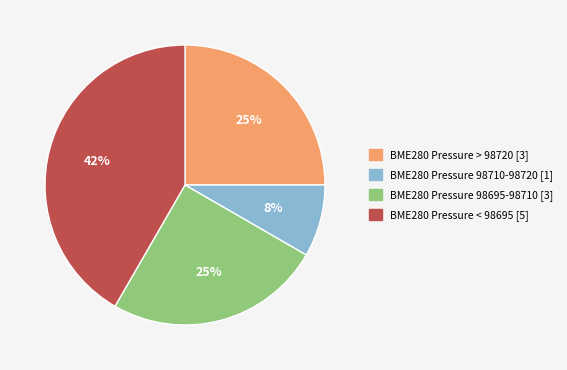

Is there any slice that represents more than half of the pie?

No